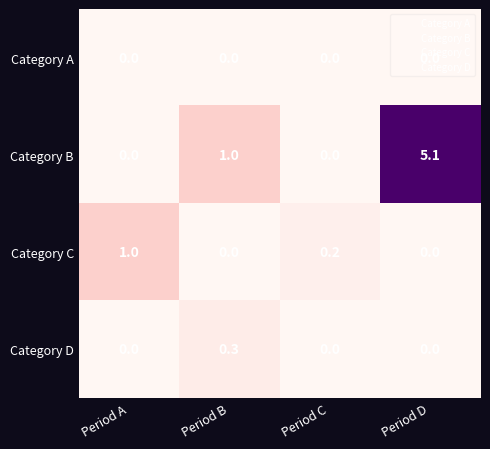

Is it true that Category C equals 0.4 at Period A?

False